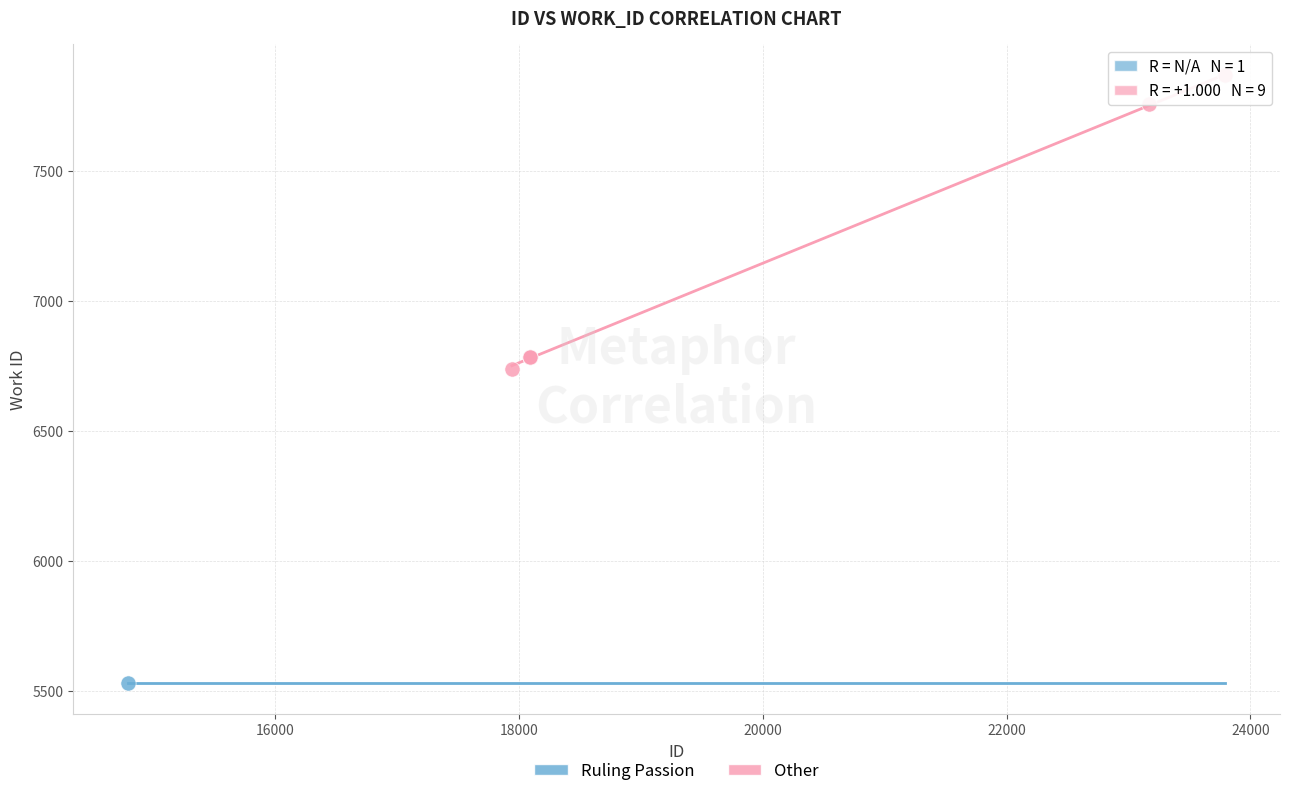

What are all the series names shown in the legend?

Ruling Passion, Other